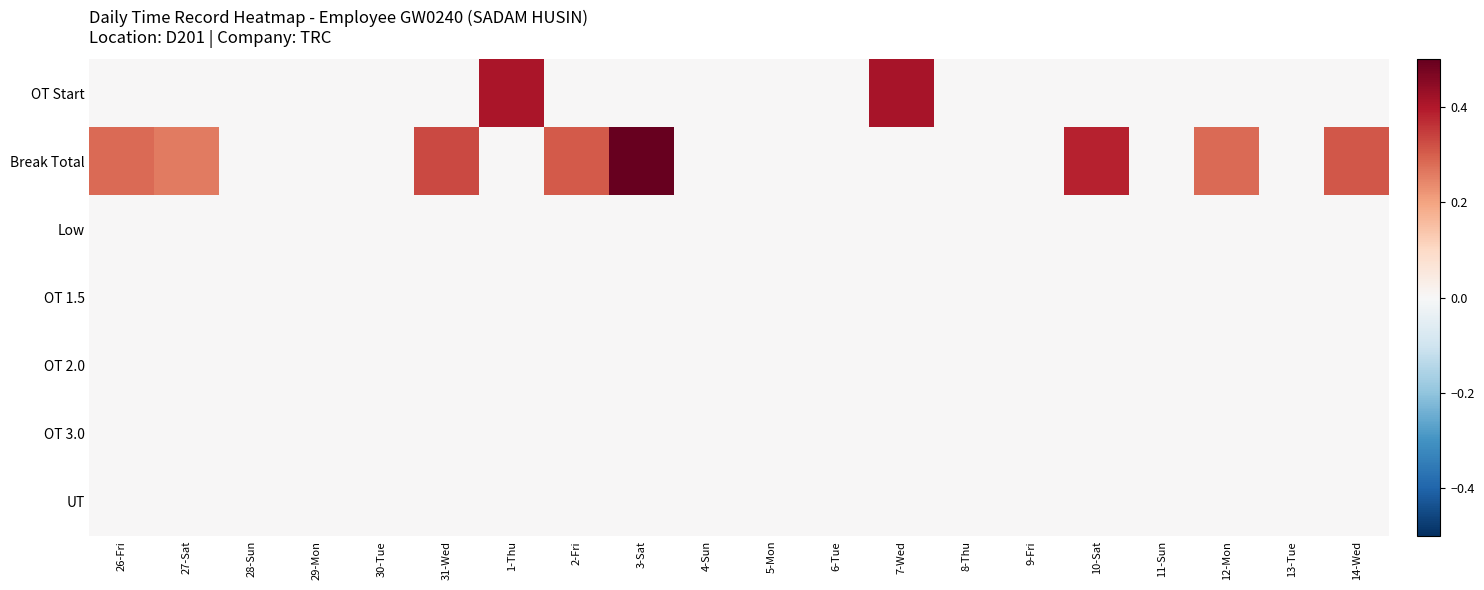

What is the spread (max minus min) of values at 12-Mon?

0.3